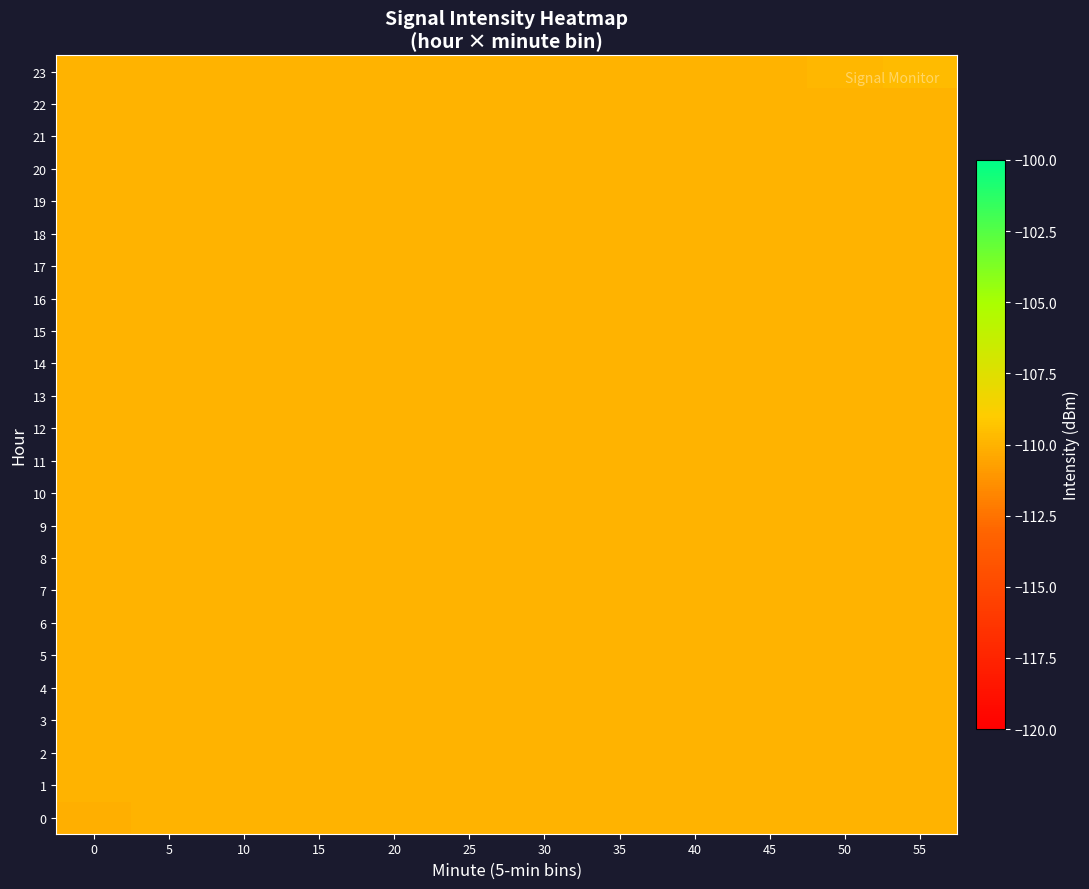

Reading right to left, list all the values displayed in this chart.

0: 55=-110.0	50=-110.0	45=-110.0	40=-110.0	35=-110.0	30=-110.0	25=-110.0	20=-110.0	15=-110.0	10=-110.0	5=-110.0	0=-110.1
1: 55=-110.0	50=-110.0	45=-110.0	40=-110.0	35=-110.0	30=-110.0	25=-110.0	20=-110.0	15=-110.0	10=-110.0	5=-110.0	0=-110.0
2: 55=-110.0	50=-110.0	45=-110.0	40=-110.0	35=-110.0	30=-110.0	25=-110.0	20=-110.0	15=-110.0	10=-110.0	5=-110.0	0=-110.0
3: 55=-110.0	50=-110.0	45=-110.0	40=-110.0	35=-110.0	30=-110.0	25=-110.0	20=-110.0	15=-110.0	10=-110.0	5=-110.0	0=-110.0
4: 55=-110.0	50=-110.0	45=-110.0	40=-110.0	35=-110.0	30=-110.0	25=-110.0	20=-110.0	15=-110.0	10=-110.0	5=-110.0	0=-110.0
5: 55=-110.0	50=-110.0	45=-110.0	40=-110.0	35=-110.0	30=-110.0	25=-110.0	20=-110.0	15=-110.0	10=-110.0	5=-110.0	0=-110.0
6: 55=-110.0	50=-110.0	45=-110.0	40=-110.0	35=-110.0	30=-110.0	25=-110.0	20=-110.0	15=-110.0	10=-110.0	5=-110.0	0=-110.0
7: 55=-110.0	50=-110.0	45=-110.0	40=-110.0	35=-110.0	30=-110.0	25=-110.0	20=-110.0	15=-110.0	10=-110.0	5=-110.0	0=-110.0
8: 55=-110.0	50=-110.0	45=-110.0	40=-110.0	35=-110.0	30=-110.0	25=-110.0	20=-110.0	15=-110.0	10=-110.0	5=-110.0	0=-110.0
9: 55=-110.0	50=-110.0	45=-110.0	40=-110.0	35=-110.0	30=-110.0	25=-110.0	20=-110.0	15=-110.0	10=-110.0	5=-110.0	0=-110.0
10: 55=-110.0	50=-110.0	45=-110.0	40=-110.0	35=-110.0	30=-110.0	25=-110.0	20=-110.0	15=-110.0	10=-110.0	5=-110.0	0=-110.0
11: 55=-110.0	50=-110.0	45=-110.0	40=-110.0	35=-110.0	30=-110.0	25=-110.0	20=-110.0	15=-110.0	10=-110.0	5=-110.0	0=-110.0
12: 55=-110.0	50=-110.0	45=-110.0	40=-110.0	35=-110.0	30=-110.0	25=-110.0	20=-110.0	15=-110.0	10=-110.0	5=-110.0	0=-110.0
13: 55=-110.0	50=-110.0	45=-110.0	40=-110.0	35=-110.0	30=-110.0	25=-110.0	20=-110.0	15=-110.0	10=-110.0	5=-110.0	0=-110.0
14: 55=-110.0	50=-110.0	45=-110.0	40=-110.0	35=-110.0	30=-110.0	25=-110.0	20=-110.0	15=-110.0	10=-110.0	5=-110.0	0=-110.0
15: 55=-110.0	50=-110.0	45=-110.0	40=-110.0	35=-110.0	30=-110.0	25=-110.0	20=-110.0	15=-110.0	10=-110.0	5=-110.0	0=-110.0
16: 55=-110.0	50=-110.0	45=-110.0	40=-110.0	35=-110.0	30=-110.0	25=-110.0	20=-110.0	15=-110.0	10=-110.0	5=-110.0	0=-110.0
17: 55=-110.0	50=-110.0	45=-110.0	40=-110.0	35=-110.0	30=-110.0	25=-110.0	20=-110.0	15=-110.0	10=-110.0	5=-110.0	0=-110.0
18: 55=-110.0	50=-110.0	45=-110.0	40=-110.0	35=-110.0	30=-110.0	25=-110.0	20=-110.0	15=-110.0	10=-110.0	5=-110.0	0=-110.0
19: 55=-110.0	50=-110.0	45=-110.0	40=-110.0	35=-110.0	30=-110.0	25=-110.0	20=-110.0	15=-110.0	10=-110.0	5=-110.0	0=-110.0
20: 55=-110.0	50=-110.0	45=-110.0	40=-110.0	35=-110.0	30=-110.0	25=-110.0	20=-110.0	15=-110.0	10=-110.0	5=-110.0	0=-110.0
21: 55=-110.0	50=-110.0	45=-110.0	40=-110.0	35=-110.0	30=-110.0	25=-110.0	20=-110.0	15=-110.0	10=-110.0	5=-110.0	0=-110.0
22: 55=-110.0	50=-110.0	45=-110.0	40=-110.0	35=-110.0	30=-110.0	25=-110.0	20=-110.0	15=-110.0	10=-110.0	5=-110.0	0=-110.0
23: 55=-109.6	50=-109.8	45=-110.0	40=-110.0	35=-110.0	30=-110.0	25=-110.0	20=-110.0	15=-110.0	10=-110.0	5=-110.0	0=-110.0